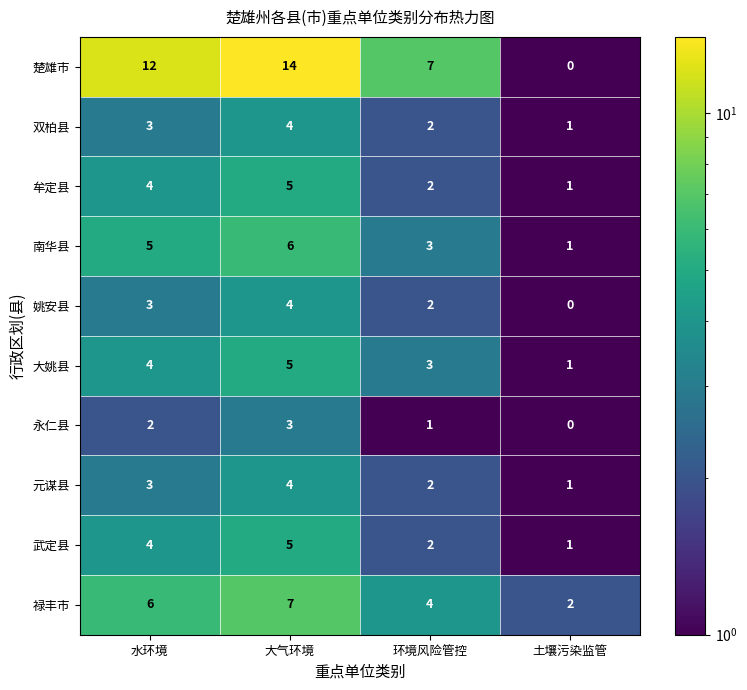

Which series changed the most between 水环境 and 土壤污染监管?

楚雄市